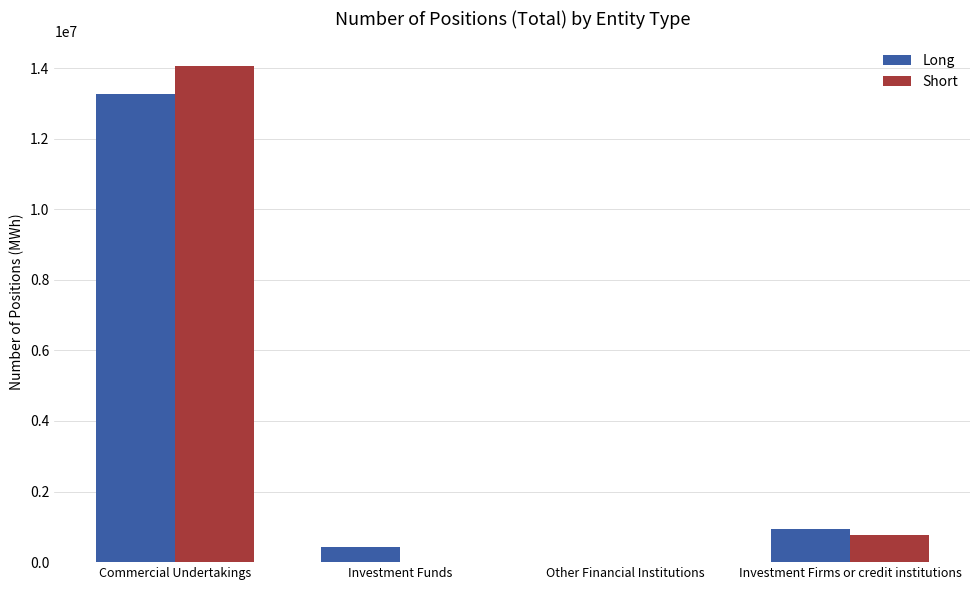

What is the maximum value for Short?

14056628